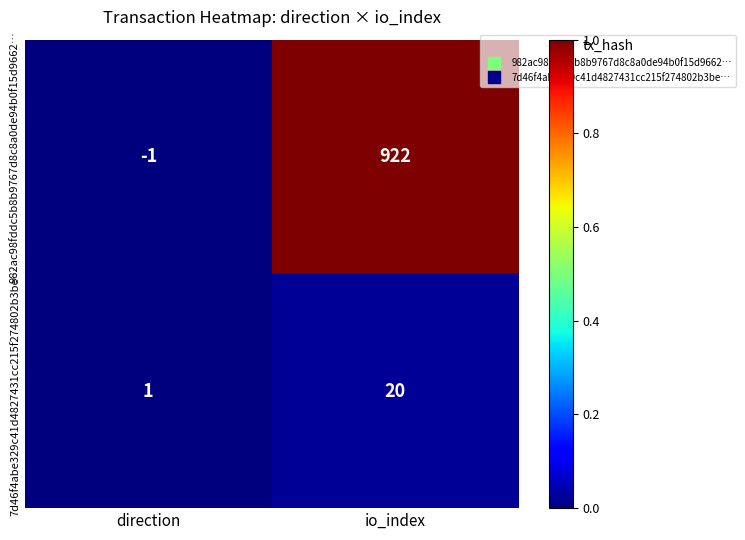

What is the sum of all 982ac98fddc5b8b9767d8c8a0de94b0f15d9662… values?

921